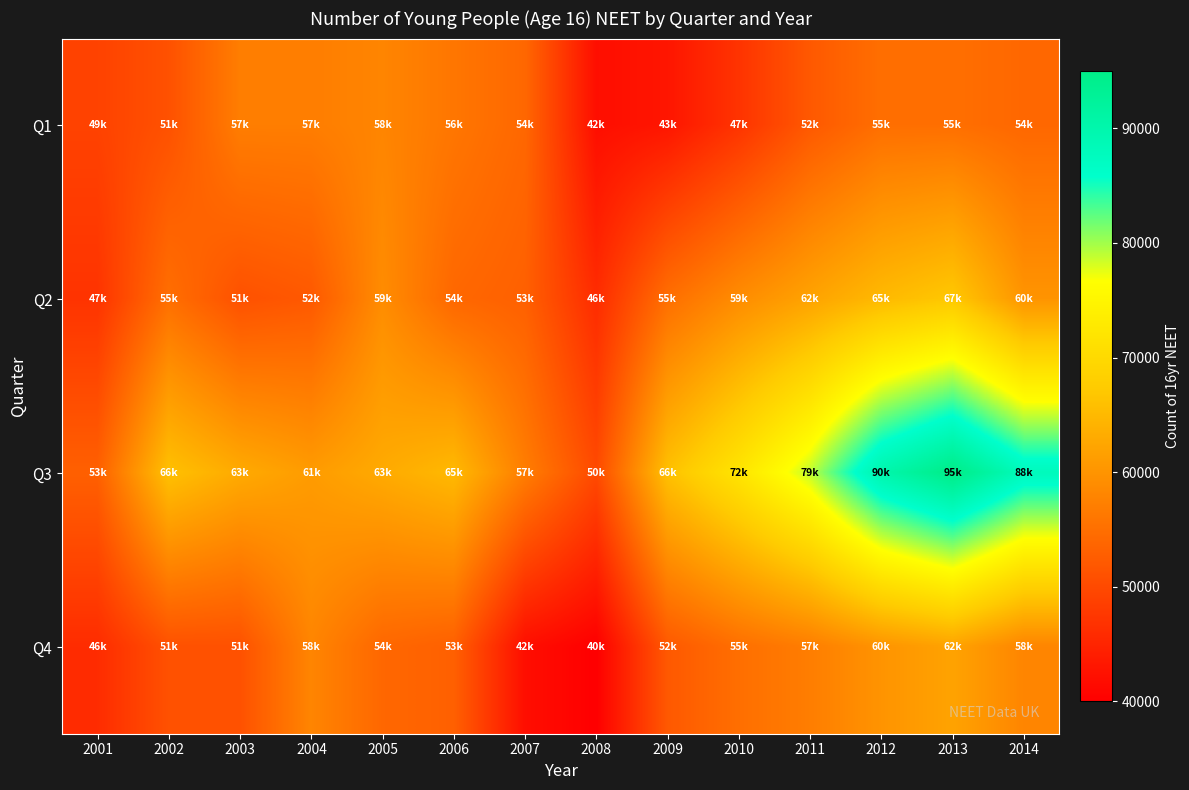

Reading left to right, what are all the values shown in this chart?

Q1: 2001=49000	2002=51000	2003=57000	2004=57000	2005=58000	2006=56000	2007=54000	2008=42000	2009=43000	2010=47000	2011=52000	2012=55000	2013=55000	2014=54000
Q2: 2001=47000	2002=55000	2003=51000	2004=52000	2005=59000	2006=54000	2007=53000	2008=46000	2009=55000	2010=59000	2011=62000	2012=65000	2013=67000	2014=60000
Q3: 2001=53000	2002=66000	2003=63000	2004=61000	2005=63000	2006=65000	2007=57000	2008=50000	2009=66000	2010=72000	2011=79000	2012=90000	2013=95000	2014=88000
Q4: 2001=46000	2002=51000	2003=51000	2004=58000	2005=54000	2006=53000	2007=42000	2008=40000	2009=52000	2010=55000	2011=57000	2012=60000	2013=62000	2014=58000